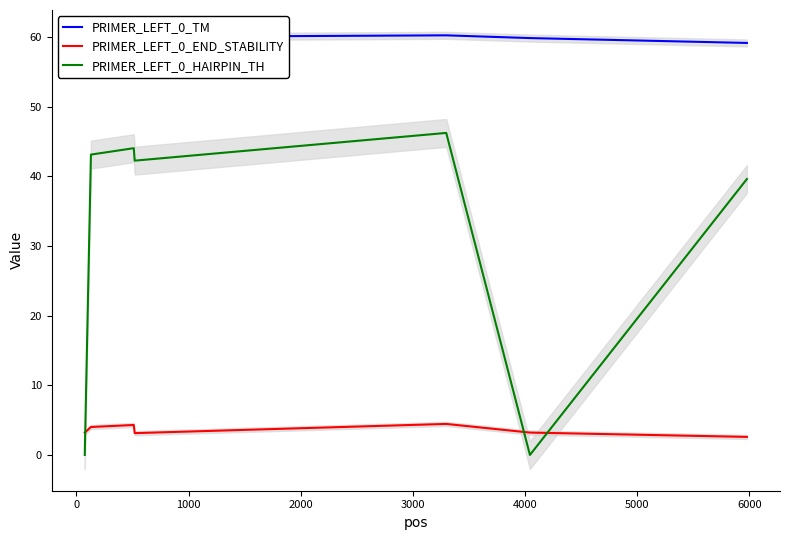

True or false: PRIMER_LEFT_0_HAIRPIN_TH and PRIMER_LEFT_0_TM intersect in this chart.

False